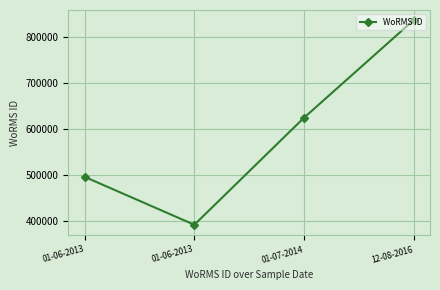

How many distinct data groups are displayed?

1